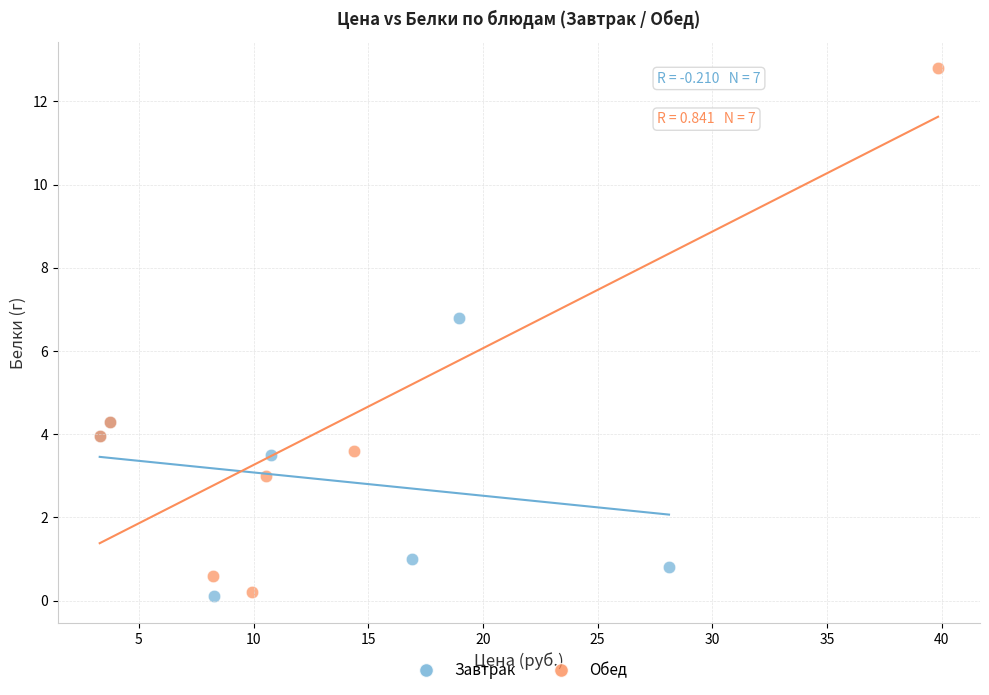

Which series contains the highest Y value?

Обед